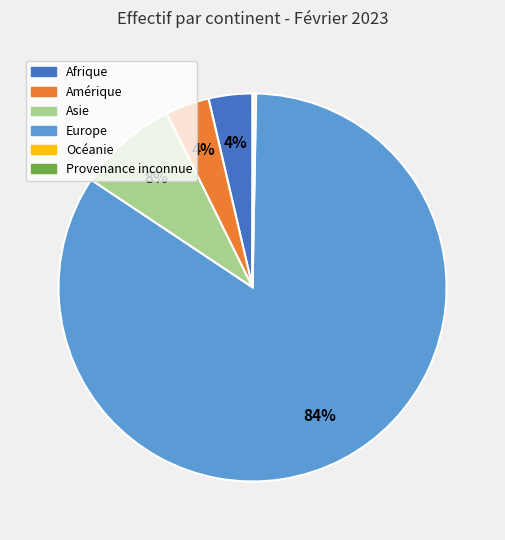

Which category has the biggest portion of the pie?

Europe